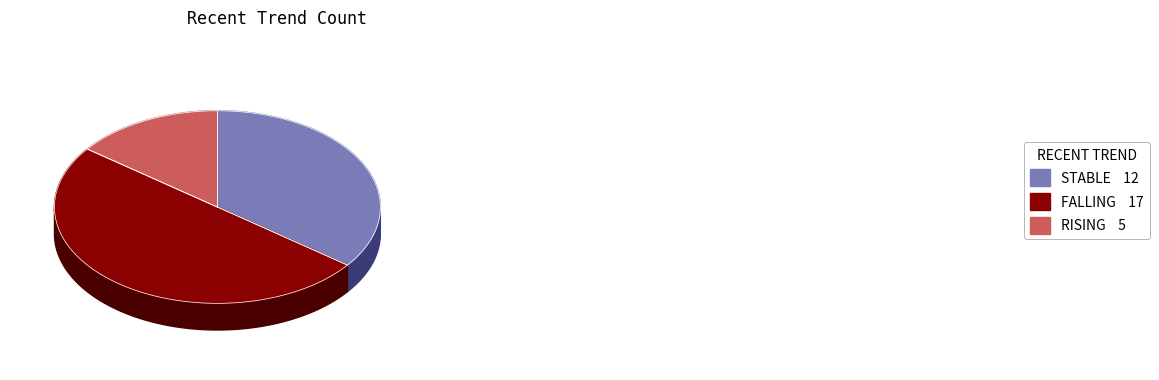

How many slices are in this pie chart?

3